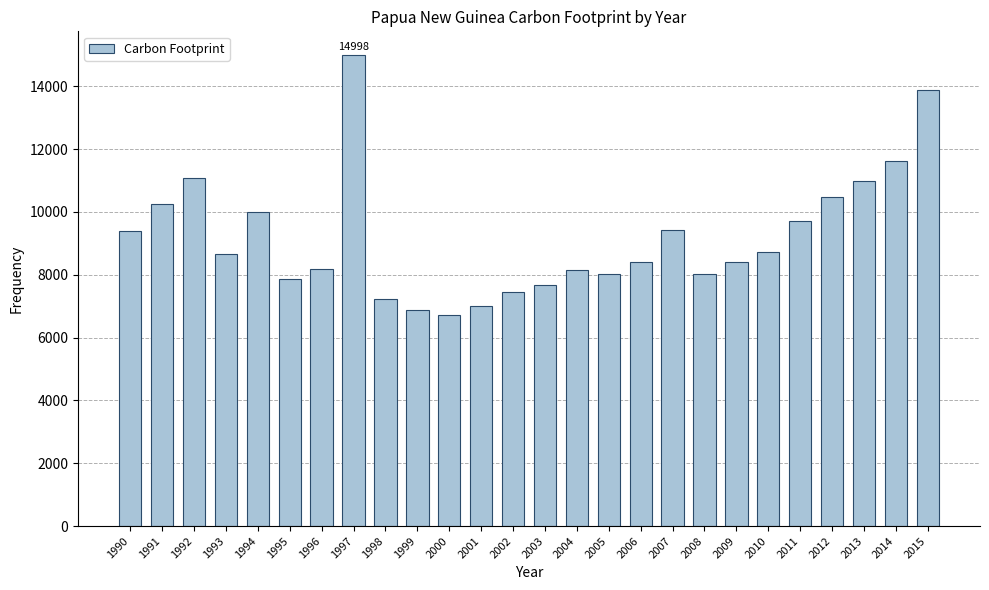

What is the sum of all values?

239208.7